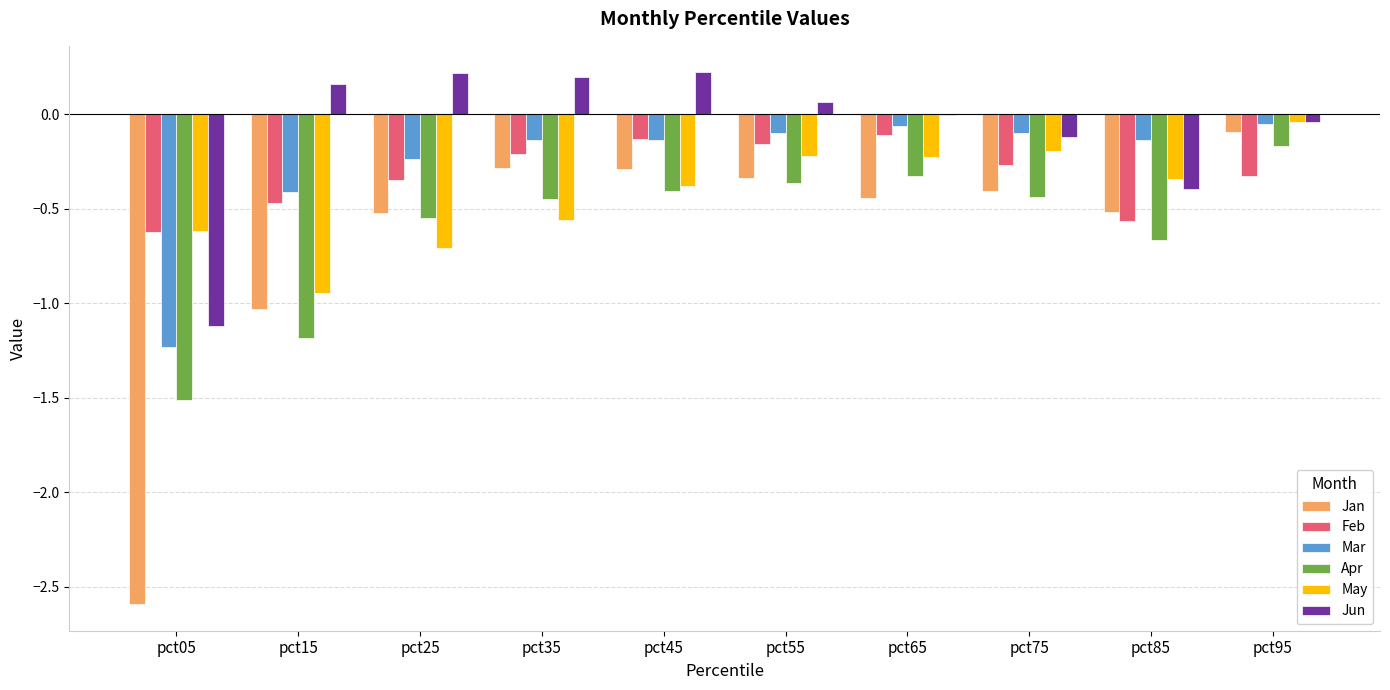

At which label does Jun first exceed 0?

pct15